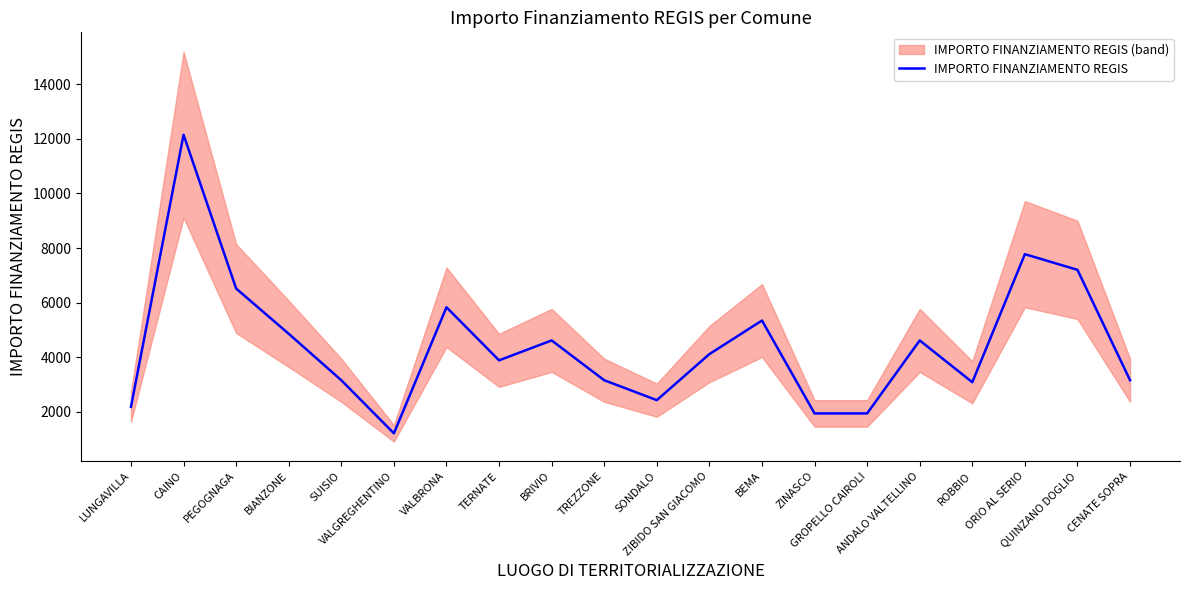

Is it true that the value at SONDALO is 2430?

True